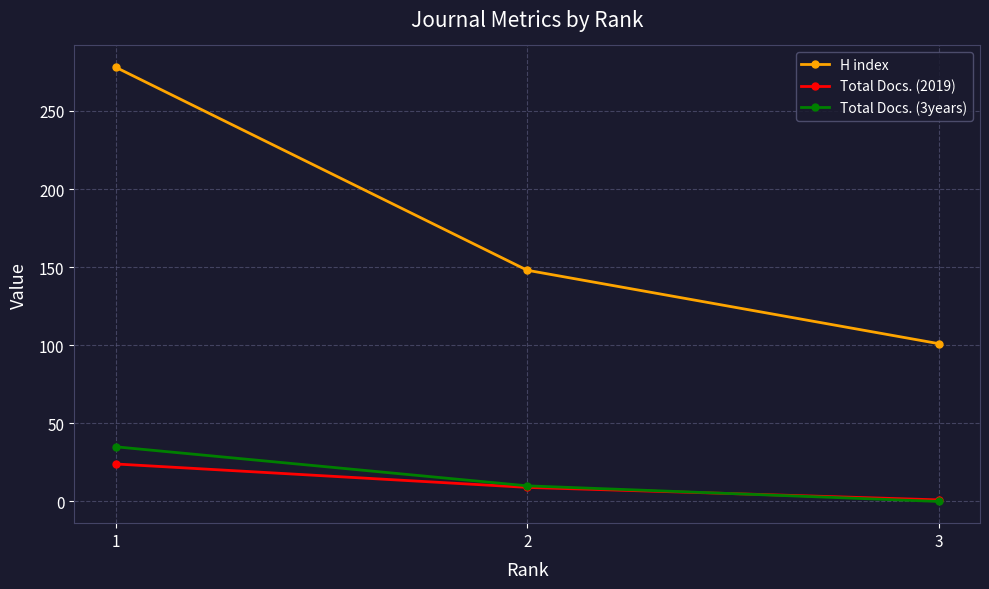

Which series has the widest spread of values?

H index